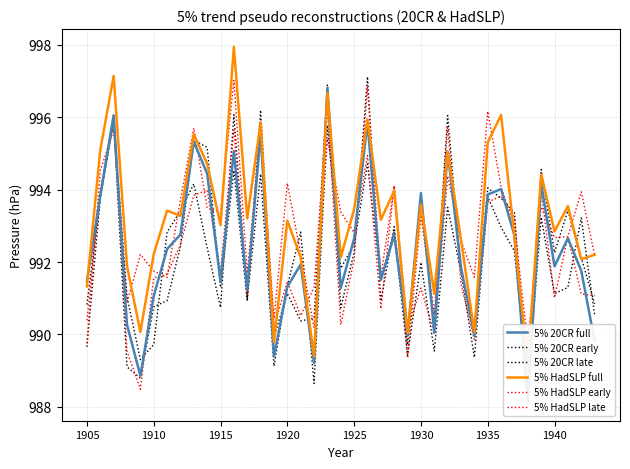

Which series ends up on top after the final intersection of 5% 20CR full and 5% 20CR late?

5% 20CR late